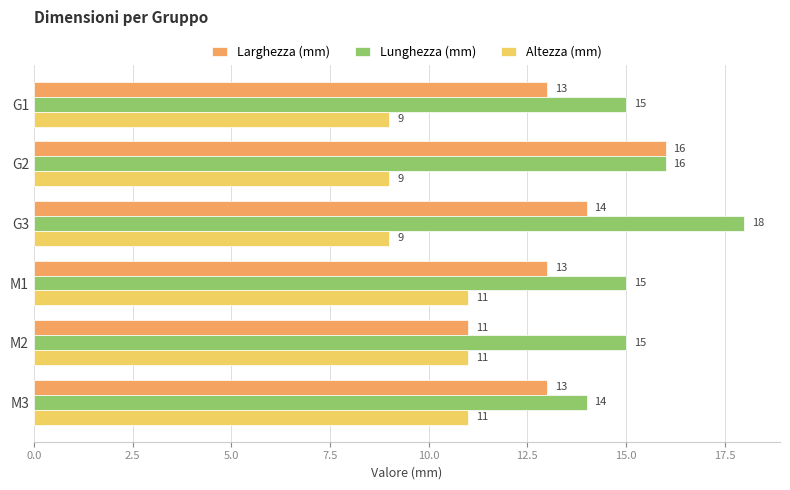

What is the sum of all Lunghezza (mm) values?

93